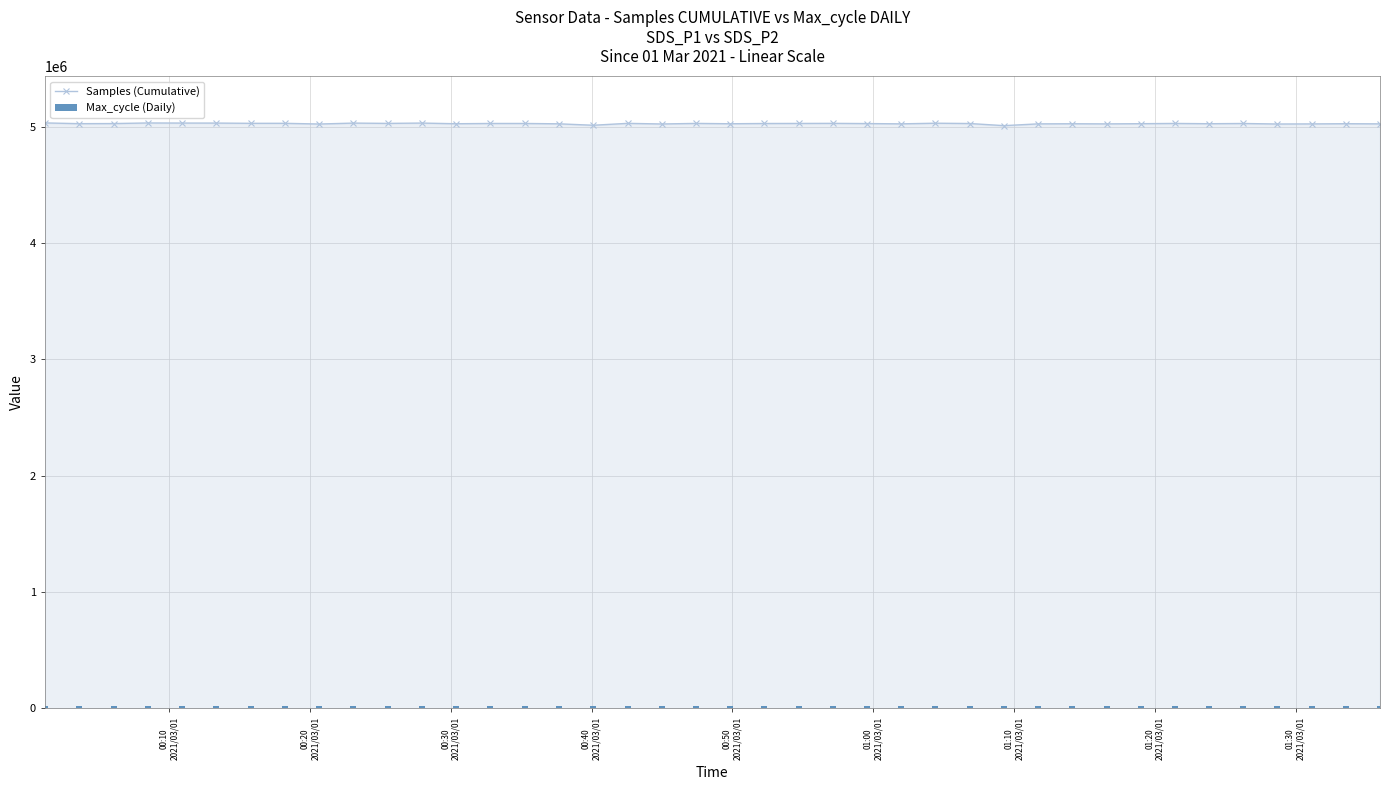

True or false: Samples (Cumulative) has more than 2 interior local peaks.

True